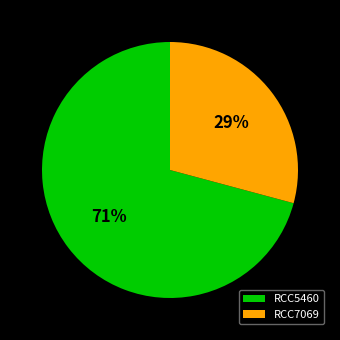

How many slices are in this pie chart?

2